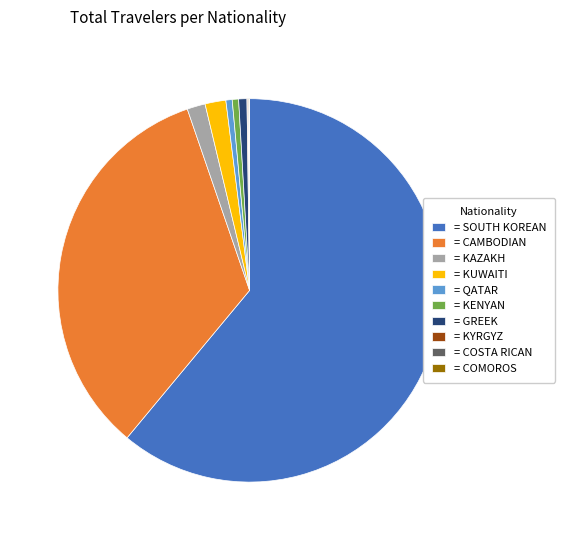

What is the ratio of the value at = GREEK to the value at = KAZAKH?

0.5